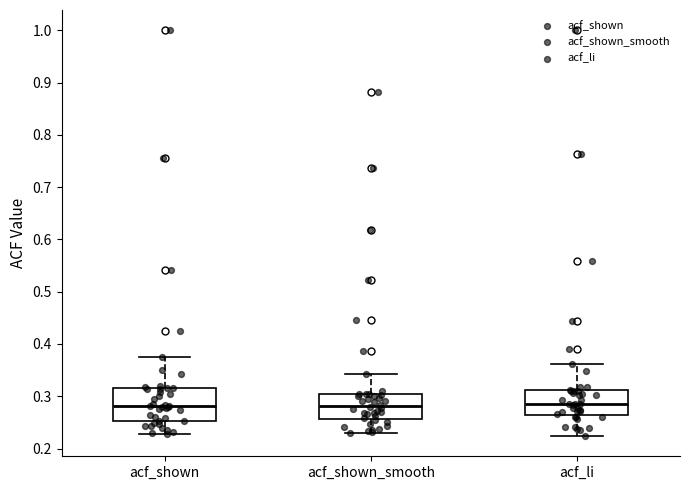

Comparing the boxes themselves (not the whiskers), which one is the tallest?

acf_shown